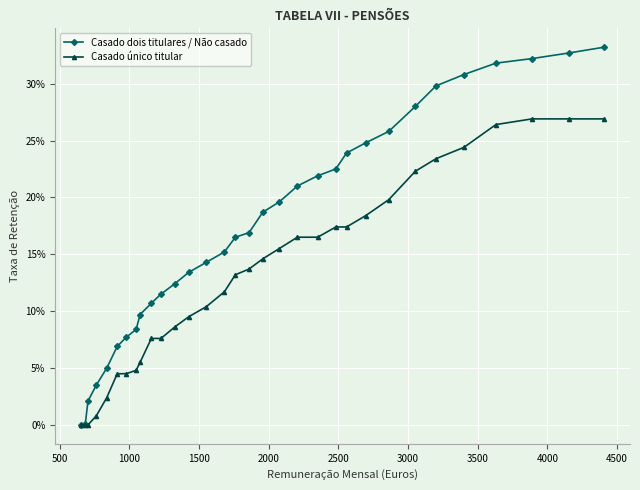

Does the chart have visible grid lines?

Yes